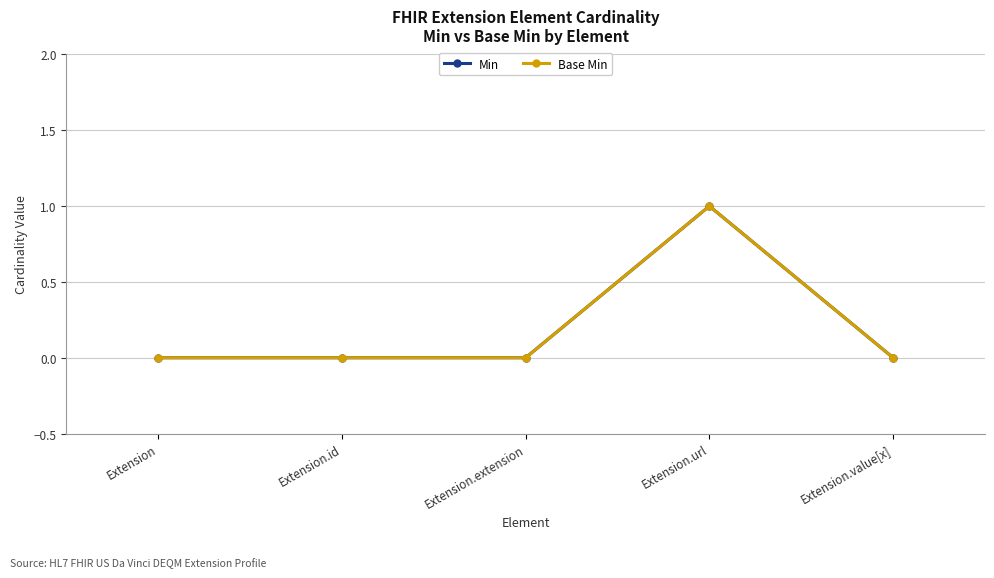

Does the chart have visible grid lines?

Yes